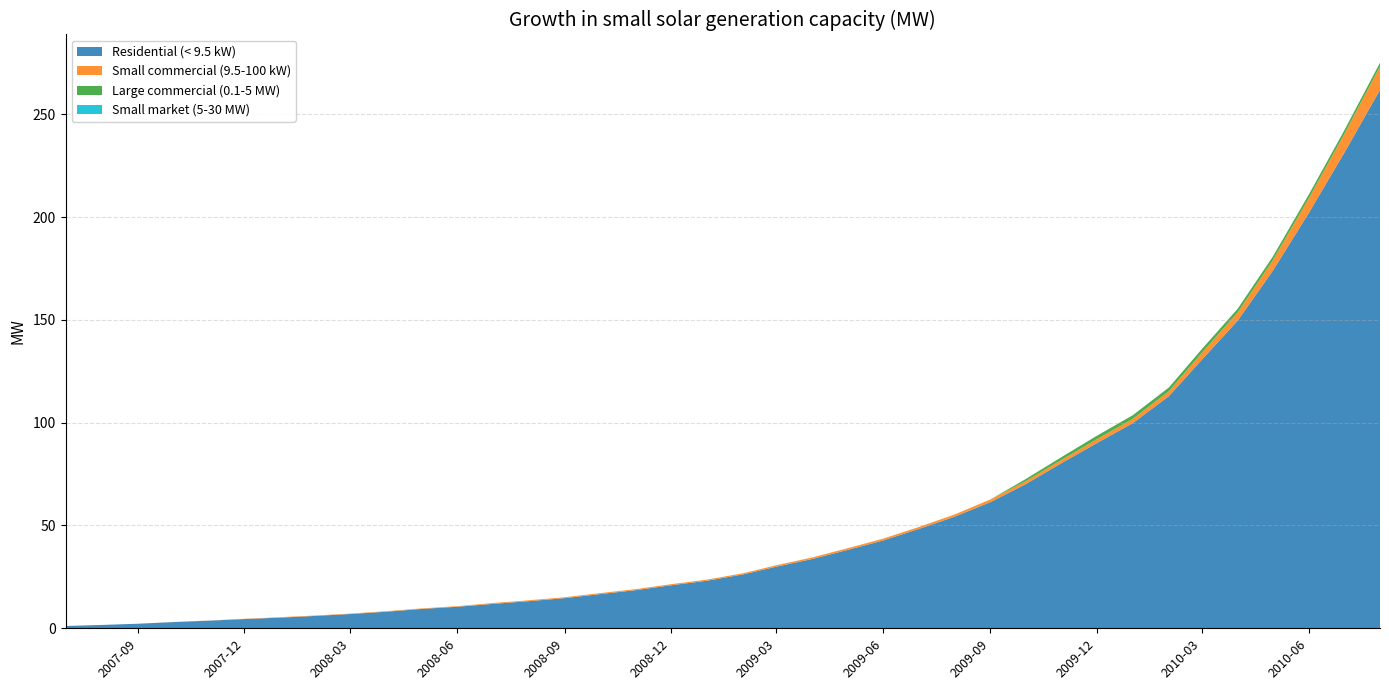

Reading left to right, list all the values displayed in this chart.

Residential (< 9.5 kW): 2007-07=1.1	2007-08=1.6	2007-09=2.2	2007-10=3.0	2007-11=3.7	2007-12=4.5	2008-01=5.2	2008-02=6.0	2008-03=6.9	2008-04=8.1	2008-05=9.4	2008-06=10.5	2008-07=11.8	2008-08=13.2	2008-09=14.7	2008-10=16.6	2008-11=18.6	2008-12=20.9	2009-01=23.1	2009-02=26.2	2009-03=29.9	2009-04=33.7	2009-05=38.0	2009-06=42.7	2009-07=48.2	2009-08=54.2	2009-09=61.4	2009-10=70.0	2009-11=80.3	2009-12=90.0	2010-01=99.7	2010-02=112.9	2010-03=130.5	2010-04=149.6	2010-05=173.8	2010-06=202.0	2010-07=230.9	2010-08=261.8
Small commercial (9.5-100 kW): 2007-07=0.0	2007-08=0.0	2007-09=0.0	2007-10=0.0	2007-11=0.0	2007-12=0.1	2008-01=0.2	2008-02=0.2	2008-03=0.2	2008-04=0.3	2008-05=0.3	2008-06=0.3	2008-07=0.4	2008-08=0.4	2008-09=0.4	2008-10=0.5	2008-11=0.5	2008-12=0.5	2009-01=0.5	2009-02=0.6	2009-03=0.7	2009-04=0.8	2009-05=0.8	2009-06=0.9	2009-07=0.9	2009-08=1.1	2009-09=1.3	2009-10=1.5	2009-11=1.6	2009-12=1.9	2010-01=2.1	2010-02=2.5	2010-03=3.4	2010-04=4.0	2010-05=5.1	2010-06=7.2	2010-07=9.1	2010-08=11.4
Large commercial (0.1-5 MW): 2007-07=0.0	2007-08=0.0	2007-09=0.0	2007-10=0.0	2007-11=0.0	2007-12=0.0	2008-01=0.0	2008-02=0.0	2008-03=0.0	2008-04=0.0	2008-05=0.0	2008-06=0.0	2008-07=0.0	2008-08=0.0	2008-09=0.0	2008-10=0.0	2008-11=0.0	2008-12=0.0	2009-01=0.0	2009-02=0.0	2009-03=0.0	2009-04=0.0	2009-05=0.0	2009-06=0.0	2009-07=0.0	2009-08=0.0	2009-09=0.0	2009-10=1.0	2009-11=1.3	2009-12=1.7	2010-01=1.8	2010-02=1.8	2010-03=1.8	2010-04=1.8	2010-05=1.8	2010-06=1.8	2010-07=1.8	2010-08=1.8
Small market (5-30 MW): 2007-07=0.0	2007-08=0.0	2007-09=0.0	2007-10=0.0	2007-11=0.0	2007-12=0.0	2008-01=0.0	2008-02=0.0	2008-03=0.0	2008-04=0.0	2008-05=0.0	2008-06=0.0	2008-07=0.0	2008-08=0.0	2008-09=0.0	2008-10=0.0	2008-11=0.0	2008-12=0.0	2009-01=0.0	2009-02=0.0	2009-03=0.0	2009-04=0.0	2009-05=0.0	2009-06=0.0	2009-07=0.0	2009-08=0.0	2009-09=0.0	2009-10=0.0	2009-11=0.0	2009-12=0.0	2010-01=0.0	2010-02=0.0	2010-03=0.0	2010-04=0.0	2010-05=0.0	2010-06=0.0	2010-07=0.0	2010-08=0.0